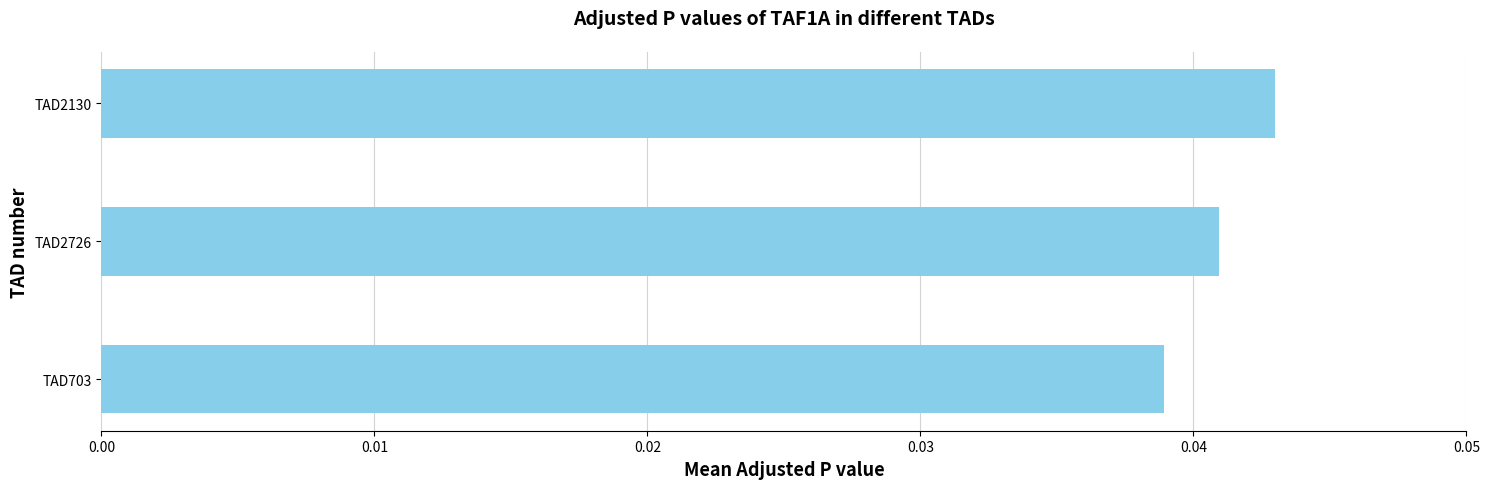

Are the bars horizontal?

Yes